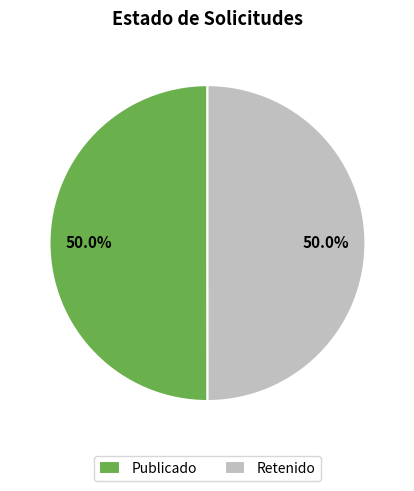

What is the ratio of the value at Publicado to the value at Retenido?

1.0